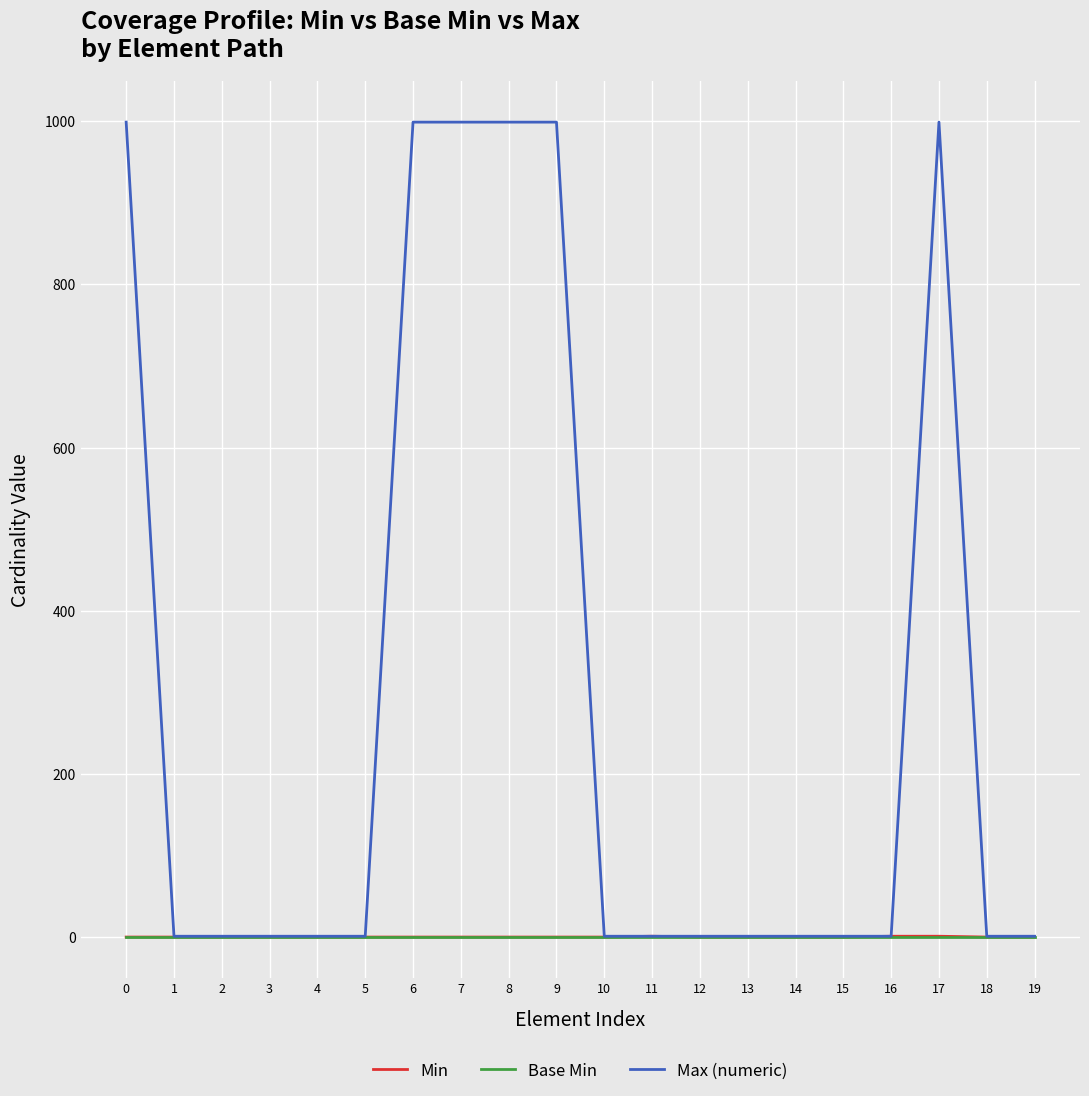

What is the greatest value displayed?

999